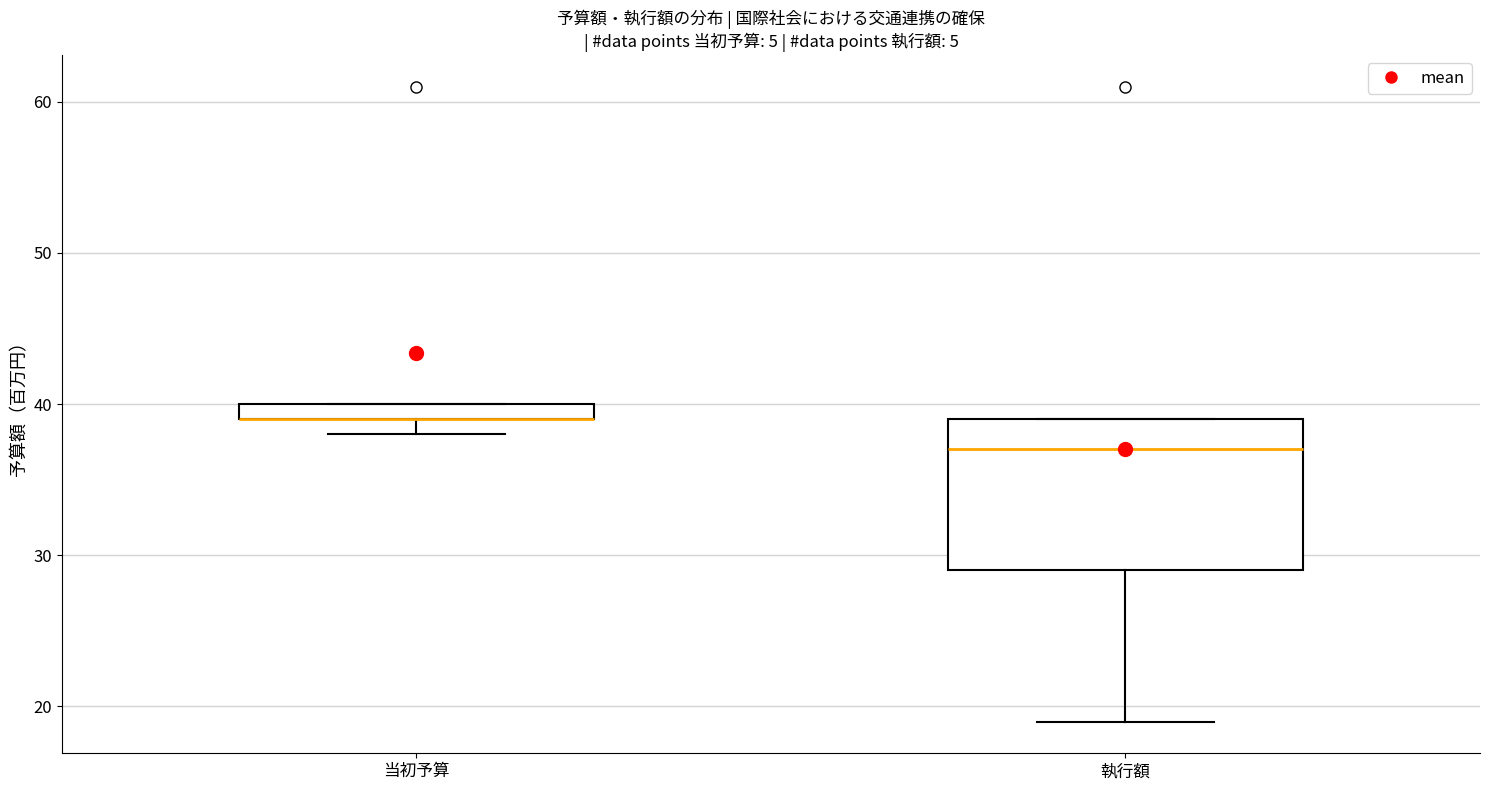

Where is the upper edge of the box for 当初予算 on the y-axis? The values are not printed on the chart, so give them approximately, as read against the axis.

40